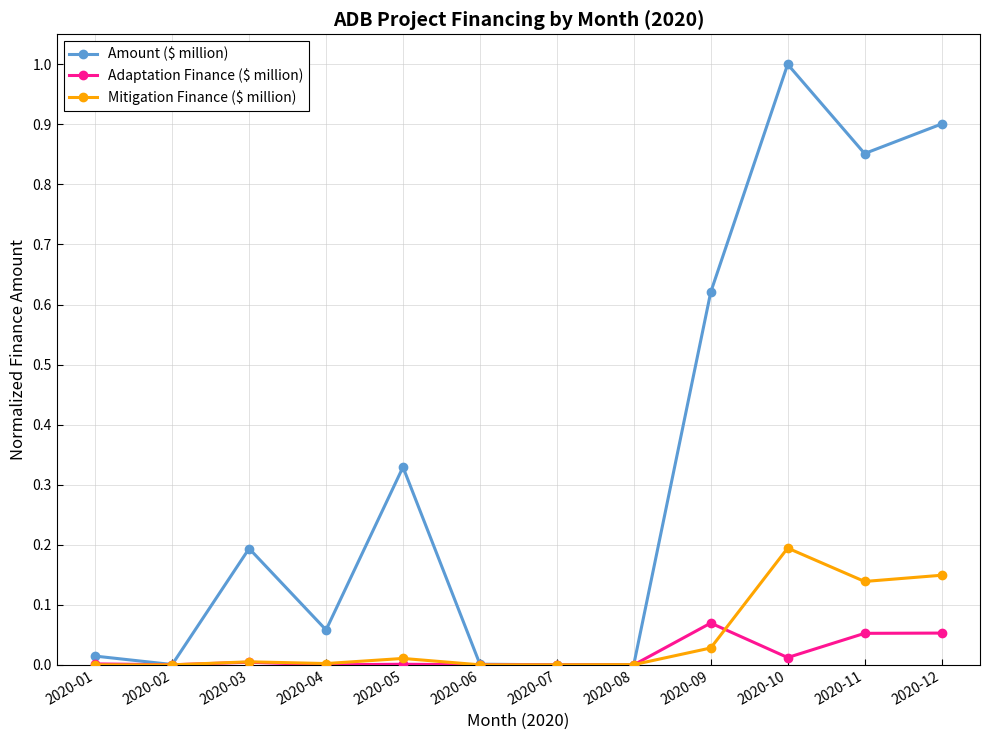

The value of Adaptation Finance ($ million) at 2020-03 is 0.0. True or false?

True